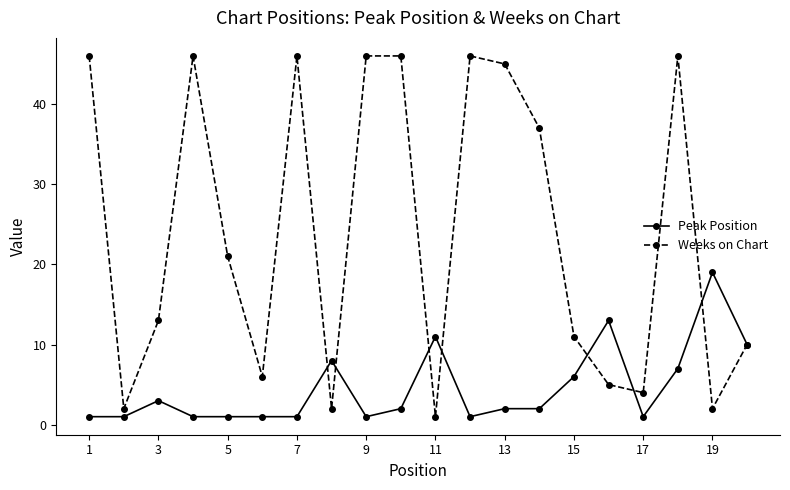

True or false: Peak Position has more than 0 interior local peaks.

True